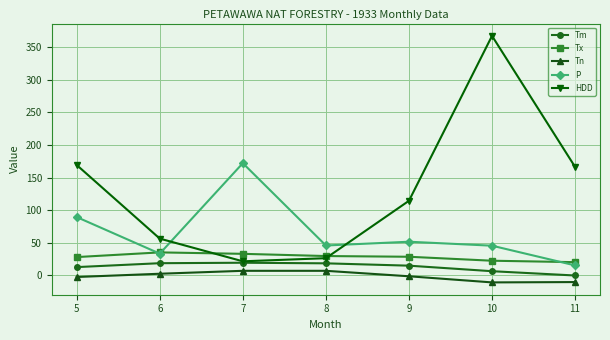

What is the maximum value shown in the chart?

367.7